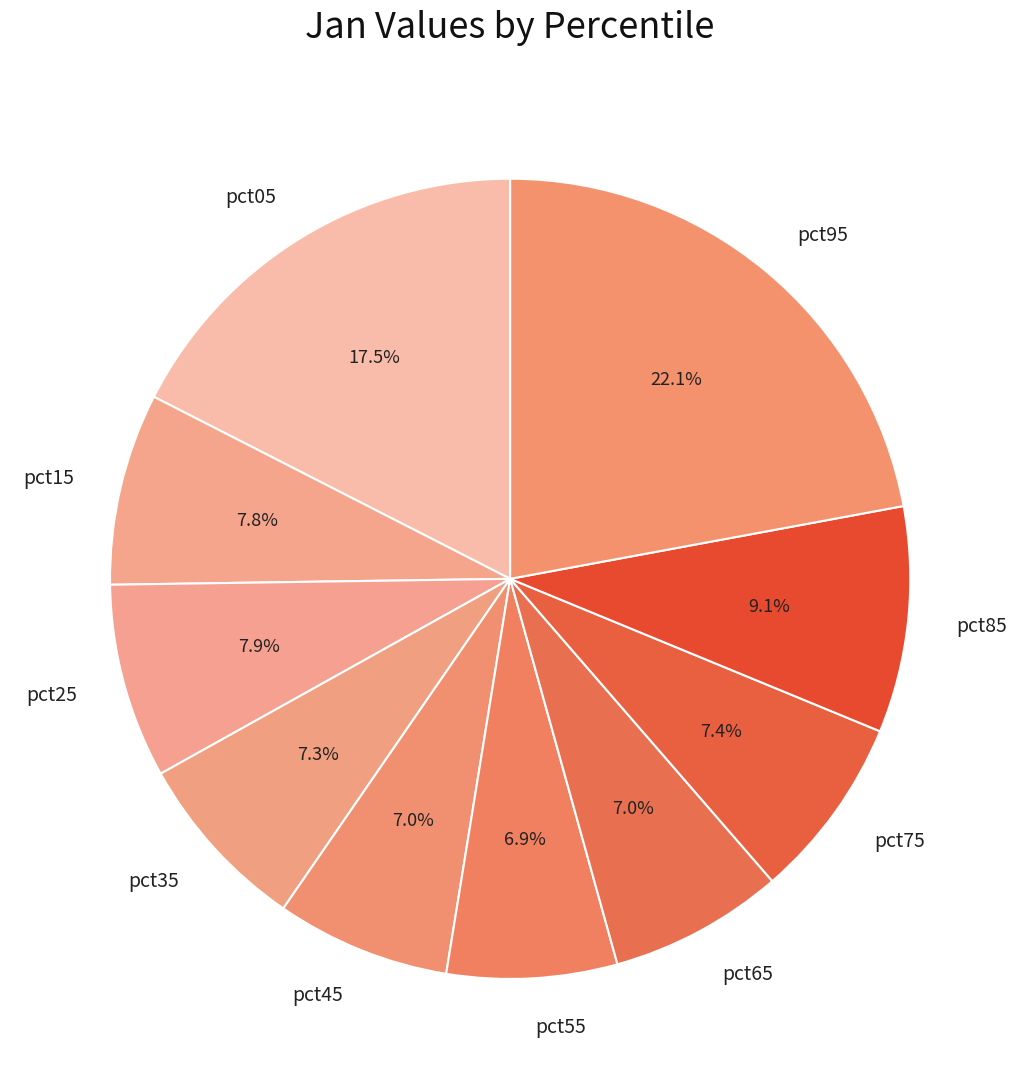

The pct65 slice represents 1% of the pie. True or false?

False